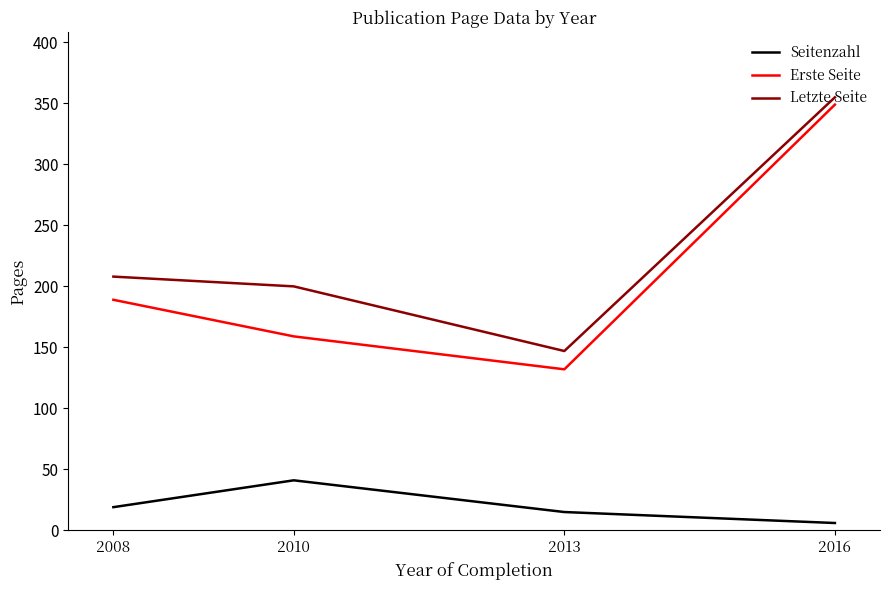

What is the sum of the Letzte Seite values at 2010 and 2016?

555